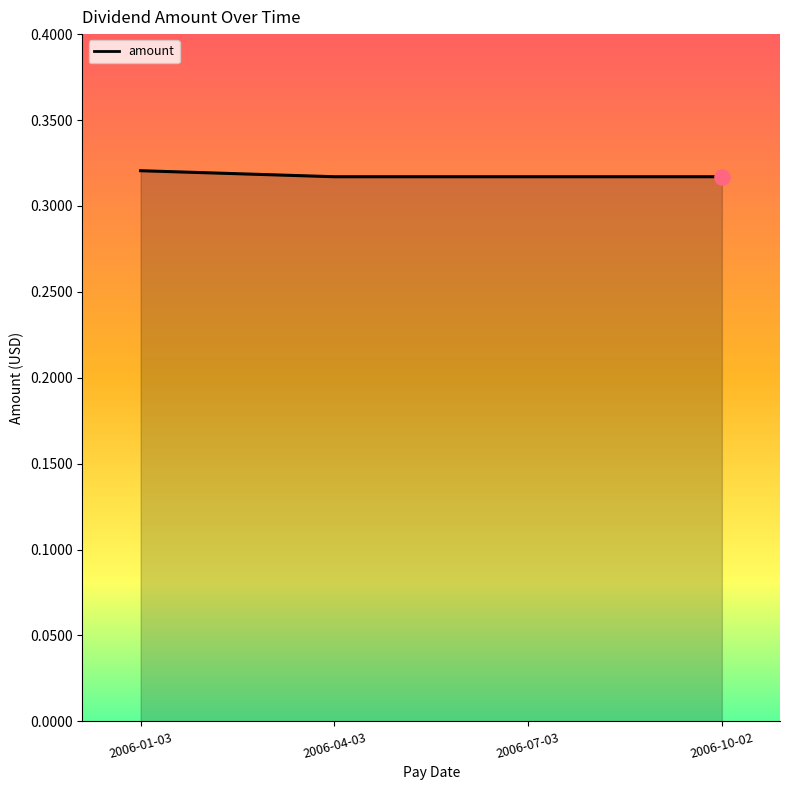

True or false: the data has more than 2 interior local peaks.

False